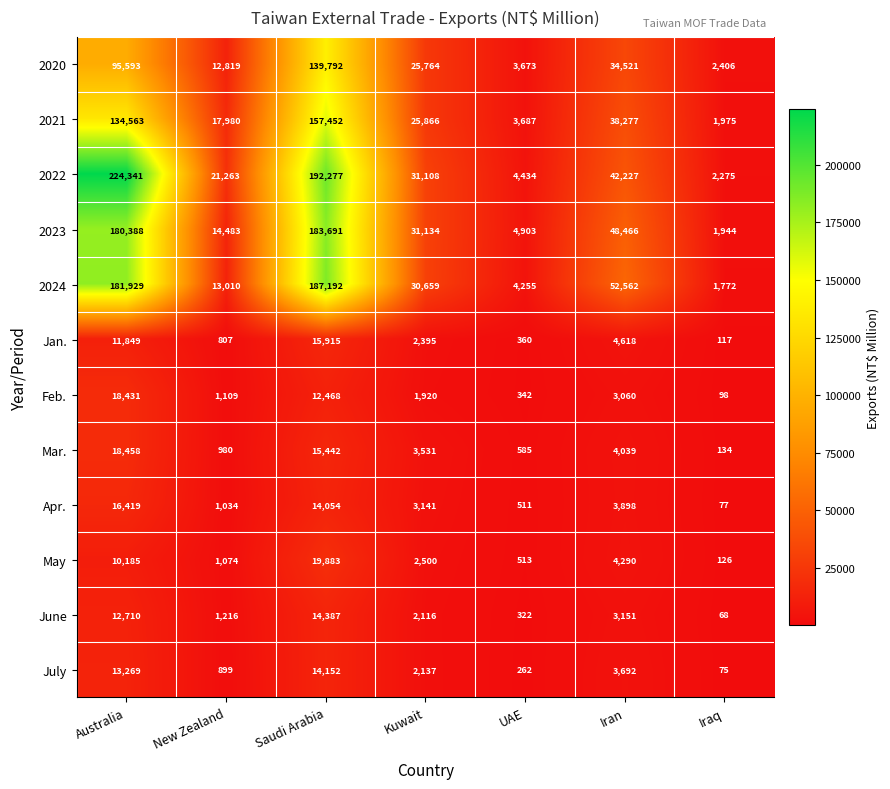

Which series has the largest range (max minus min)?

2022